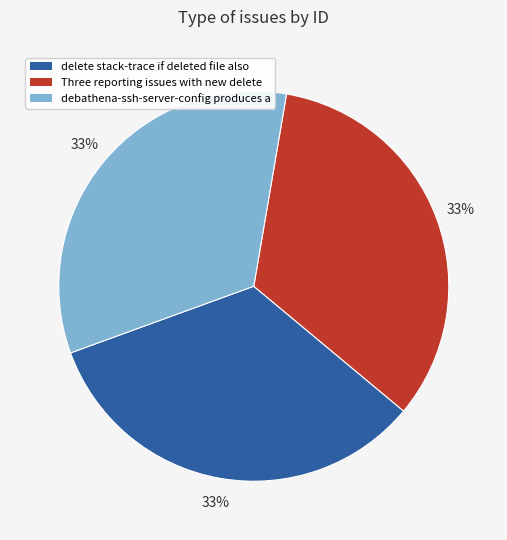

Approximately how many times larger is the value at debathena-ssh-server-config produces a compared to delete stack-trace if deleted file also?

1.0